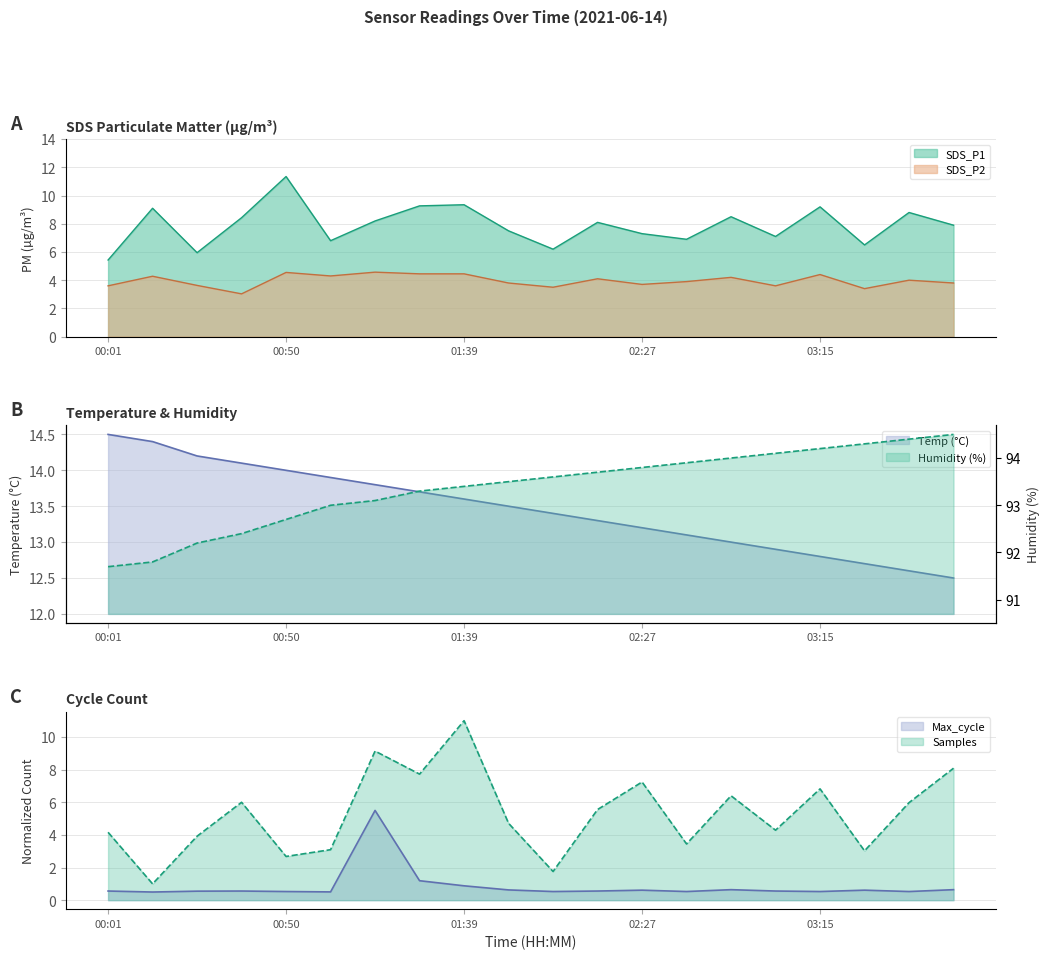

How many series are shown in this chart?

6